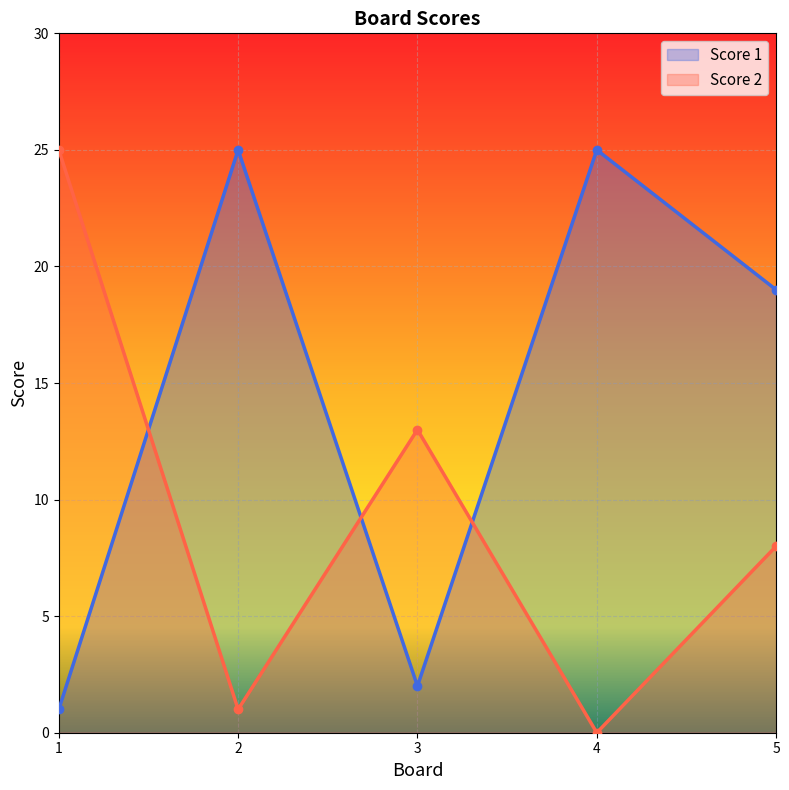

What is the value of the Score 1 point at the 3rd from the left?

2